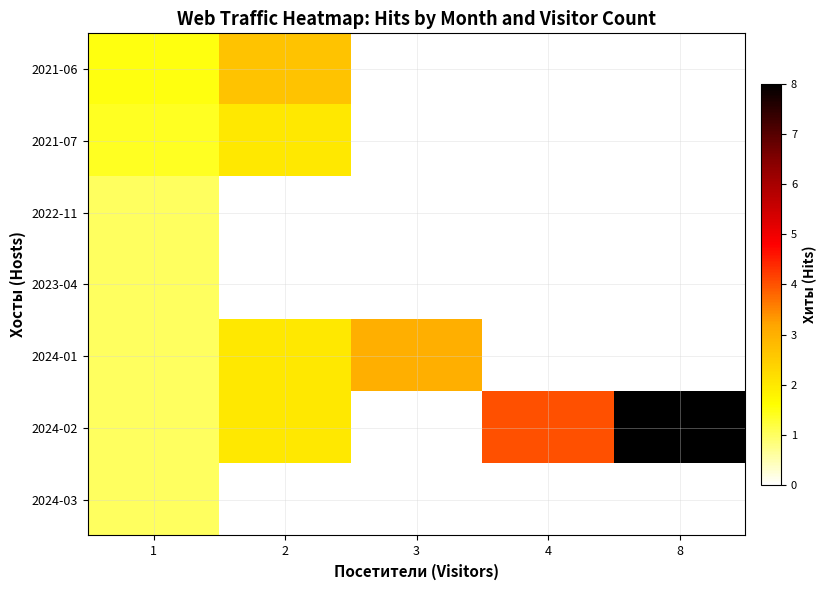

Reading left to right, transcribe all the data shown in this chart.

2021-06: 1=1.5	2=2.7	3=0.0	4=0.0	8=0.0
2021-07: 1=1.4	2=2.0	3=0.0	4=0.0	8=0.0
2022-11: 1=1.0	2=0.0	3=0.0	4=0.0	8=0.0
2023-04: 1=1.0	2=0.0	3=0.0	4=0.0	8=0.0
2024-01: 1=1.0	2=2.0	3=3.0	4=0.0	8=0.0
2024-02: 1=1.0	2=2.0	3=0.0	4=4.0	8=8.0
2024-03: 1=1.0	2=0.0	3=0.0	4=0.0	8=0.0